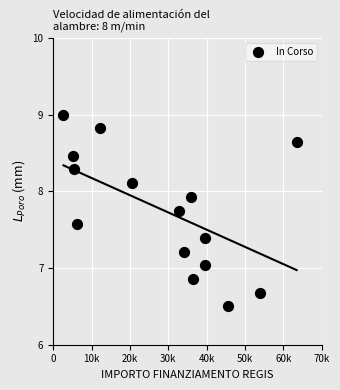

What is the range of Y values (max minus min)?

2.5